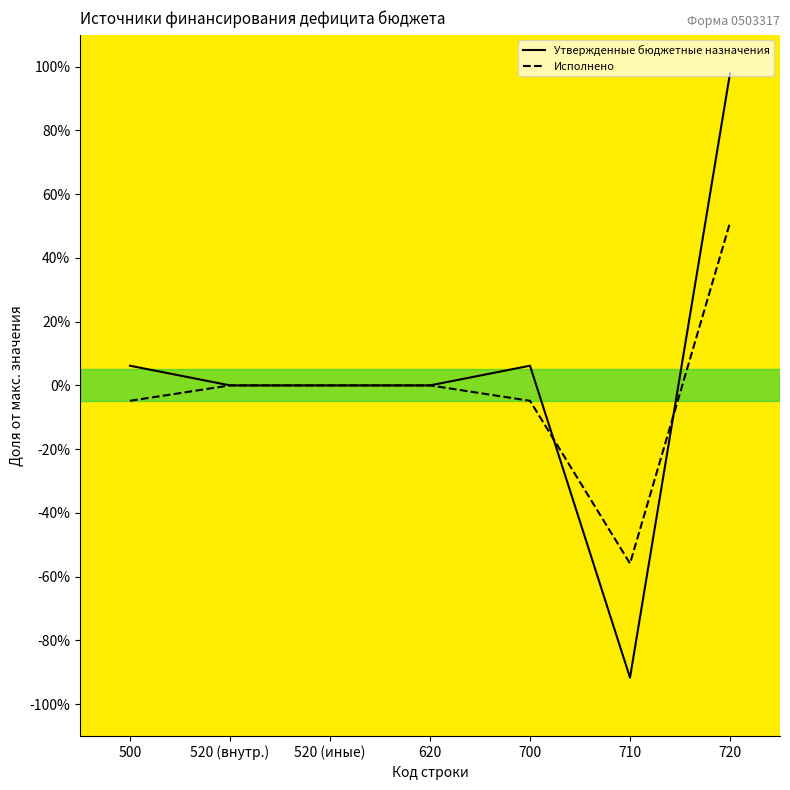

What is the difference between the maximum and minimum values in the Утвержденные бюджетные назначения series?

189.6